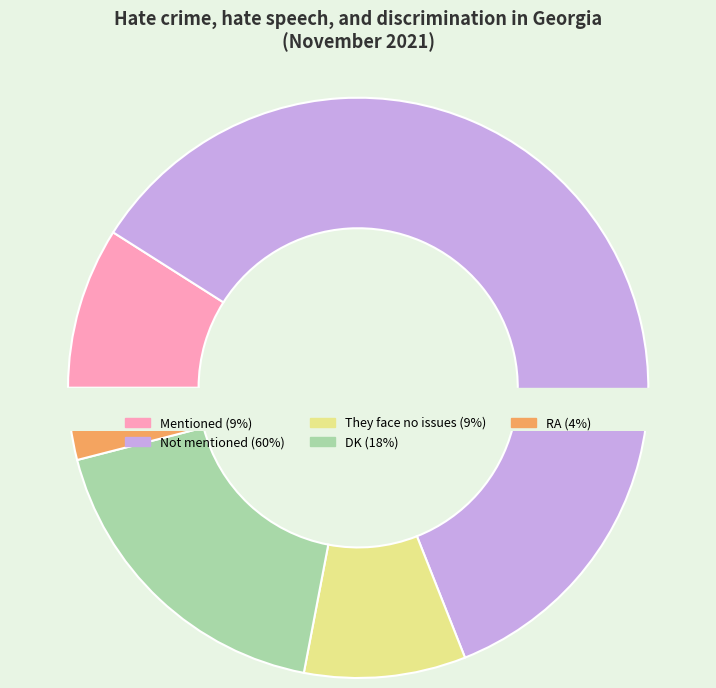

To the nearest percent, what is the combined percentage of Not mentioned and DK?

78%